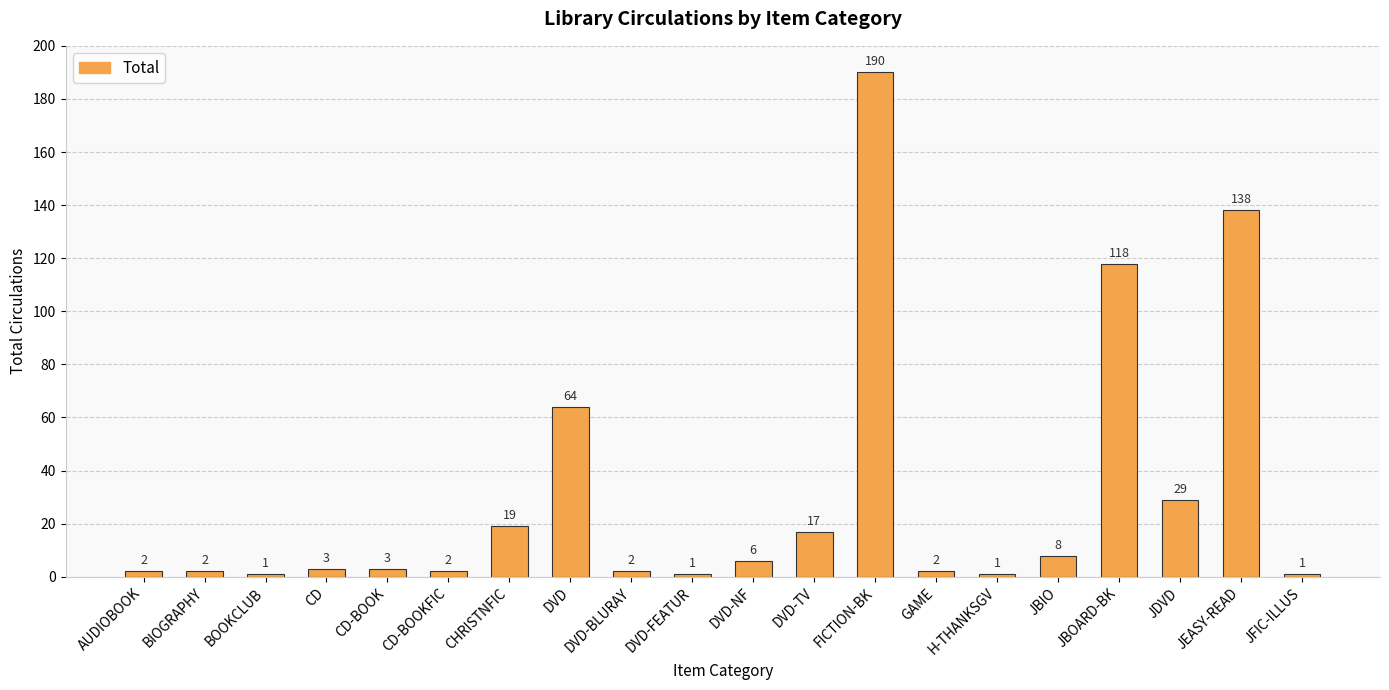

Which label corresponds to the largest value in the chart?

FICTION-BK